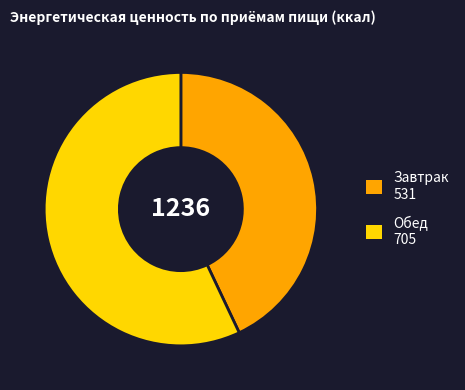

How many slices are in this pie chart?

2